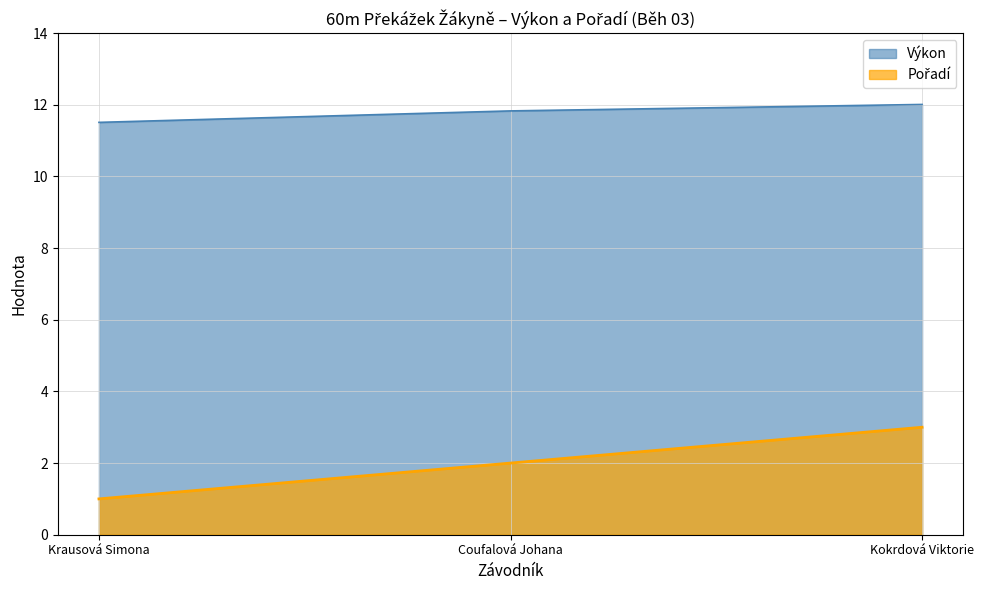

What position from the right is Kokrdová Viktorie?

1